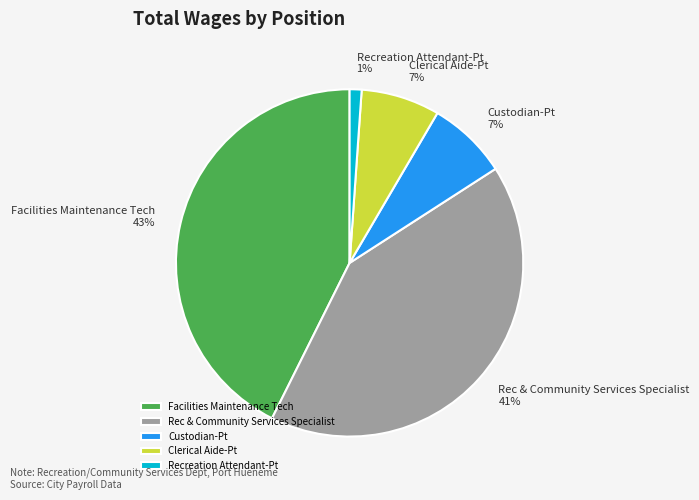

Between Rec & Community Services Specialist and Recreation Attendant-Pt, which is larger?

Rec & Community Services Specialist